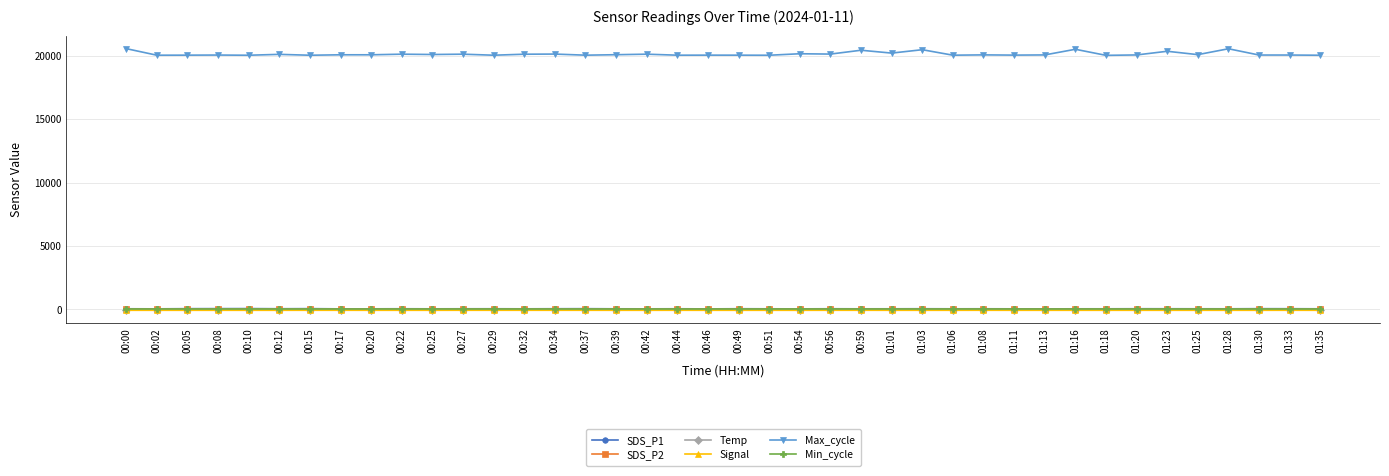

What is the minimum value shown in the chart?

-66.0